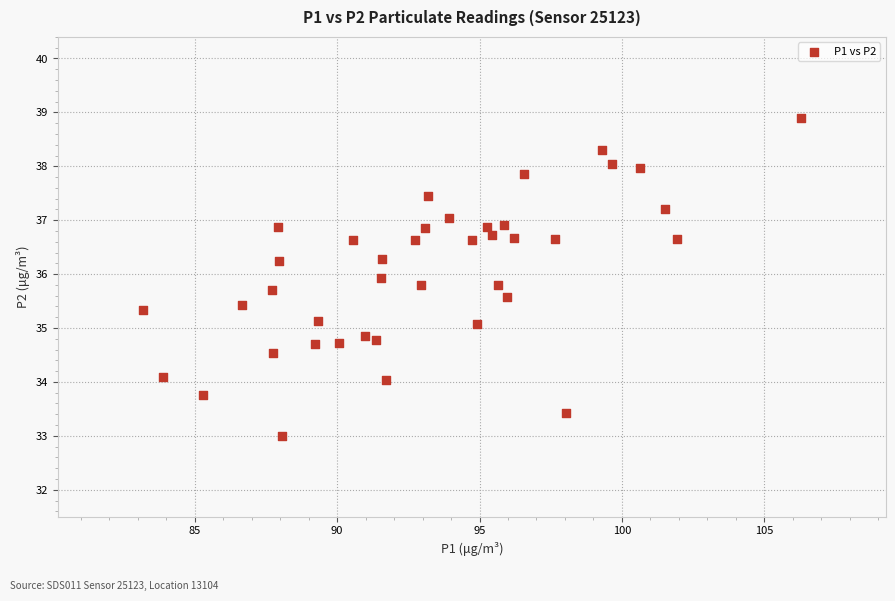

What is the range of Y values (max minus min)?

5.9